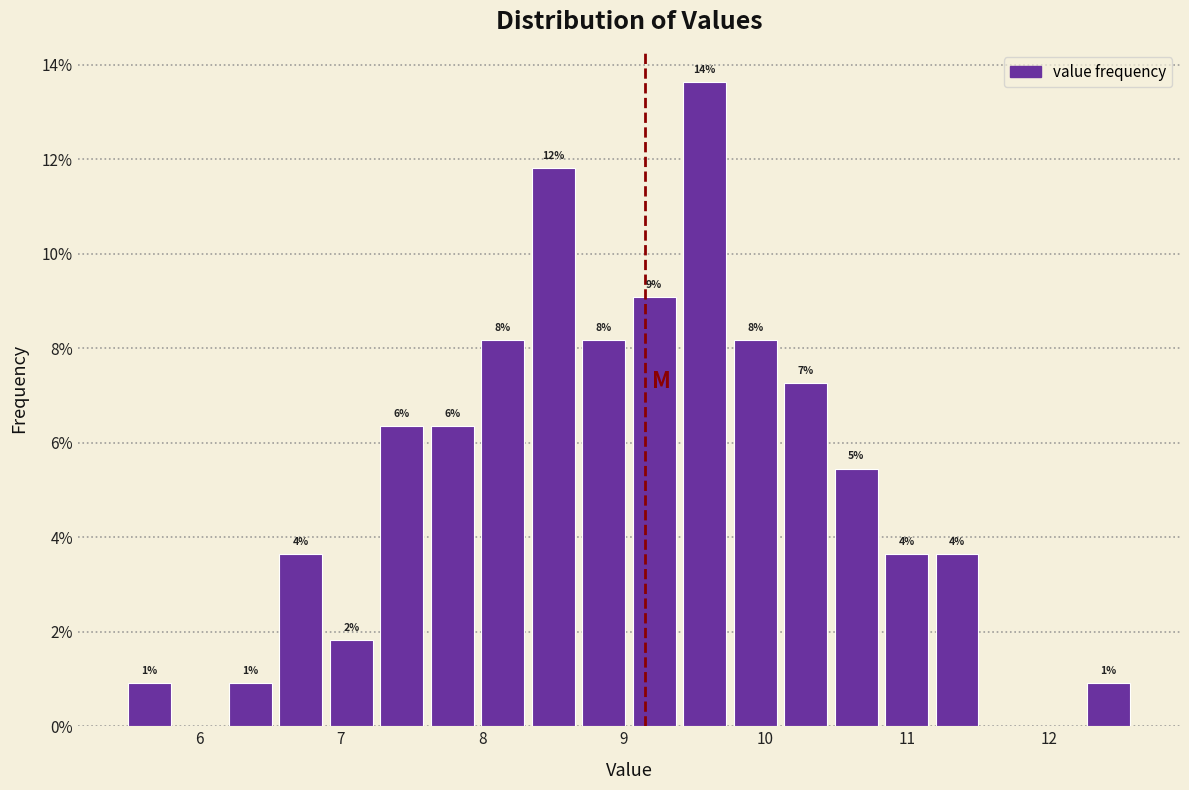

Around what value on the x-axis is the tallest bar? Give the approximate position of its centre, as read against the axis.

9.6